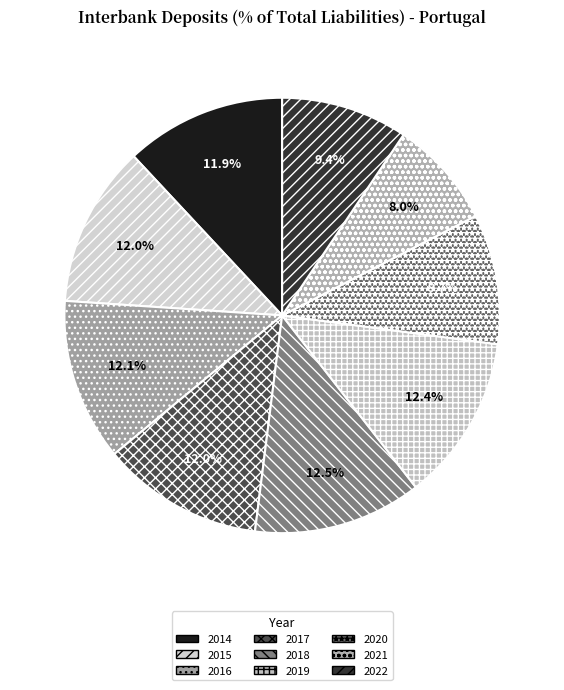

Is it true that 2015 is 17% of the pie?

False